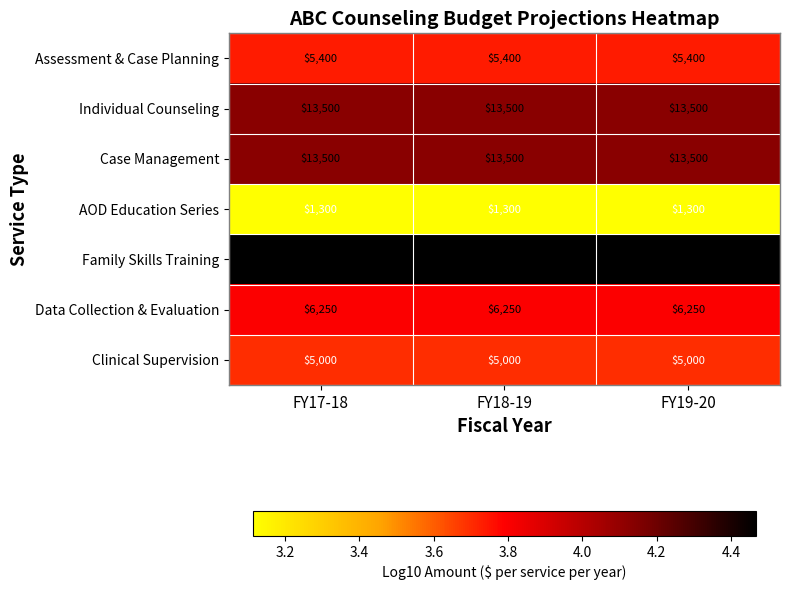

What is the total value across all series at FY18-19?

74200